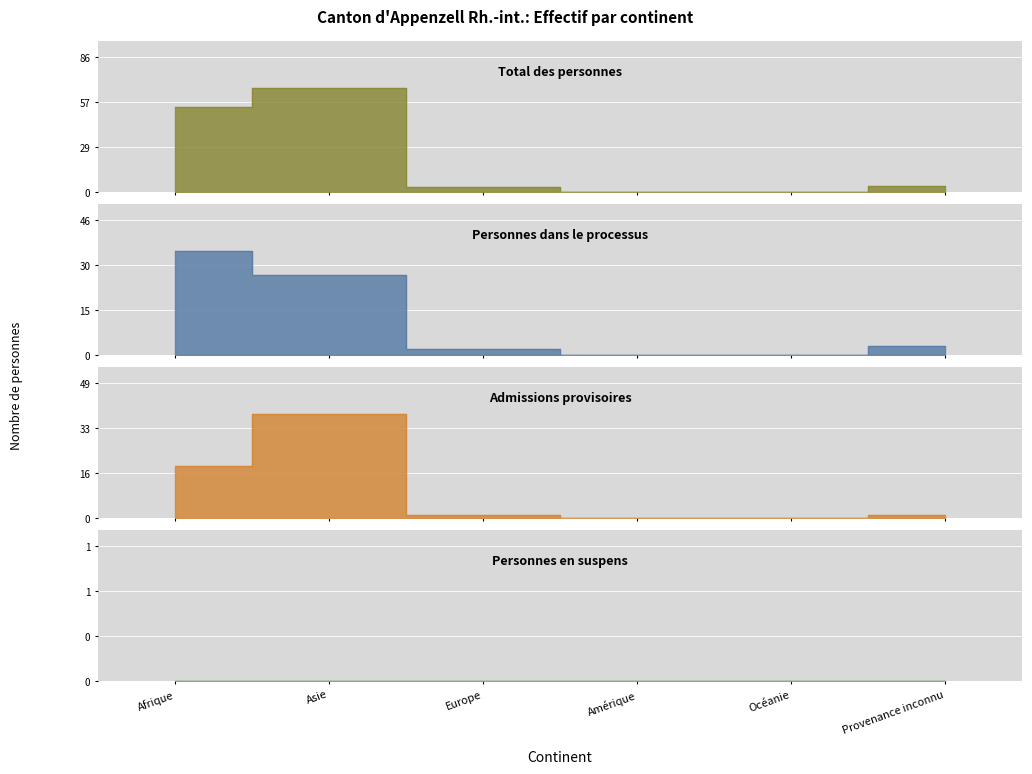

How many positive values does the Personnes dans le processus series have?

4